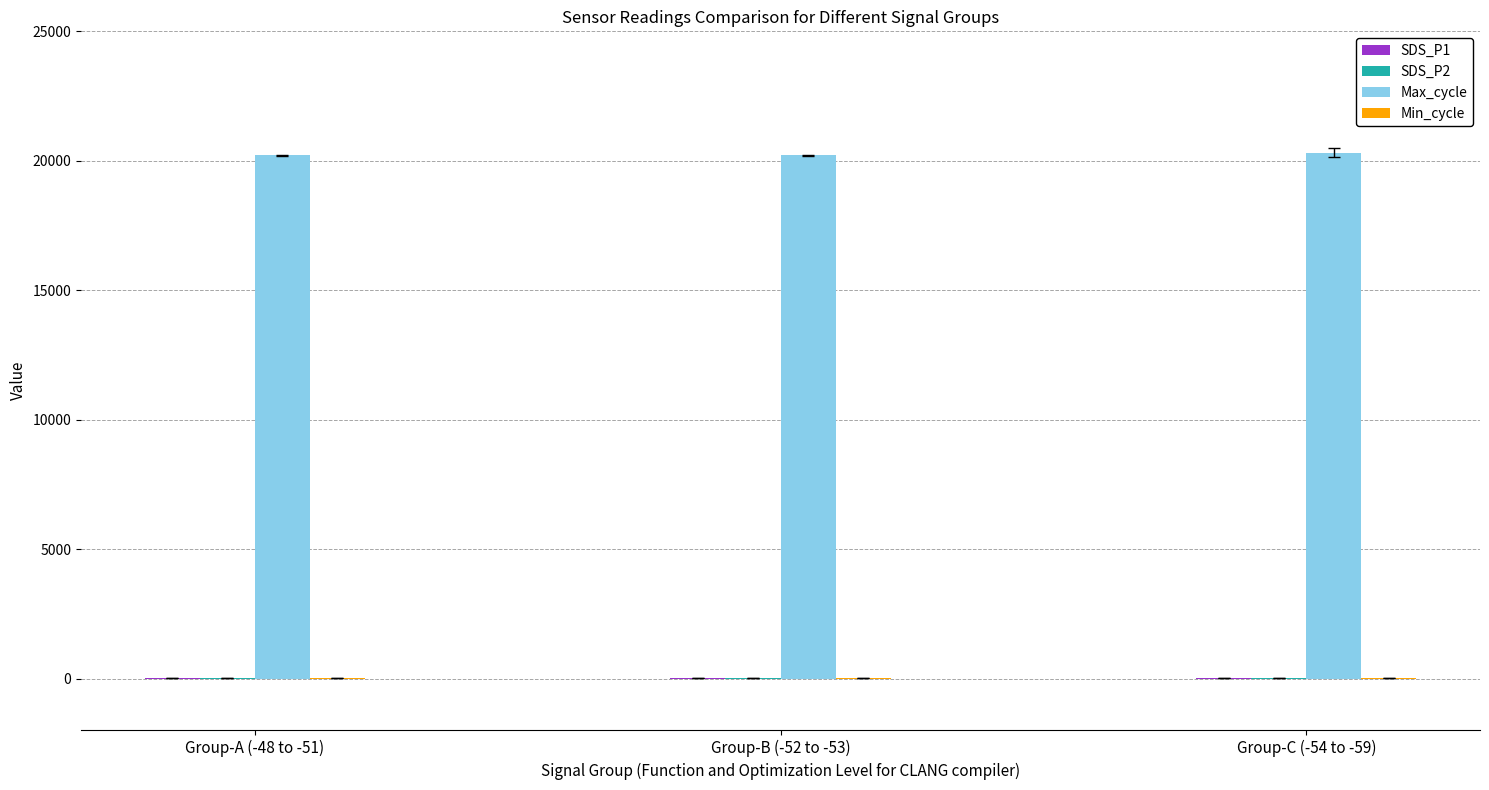

Which series has the largest total across all categories?

Max_cycle